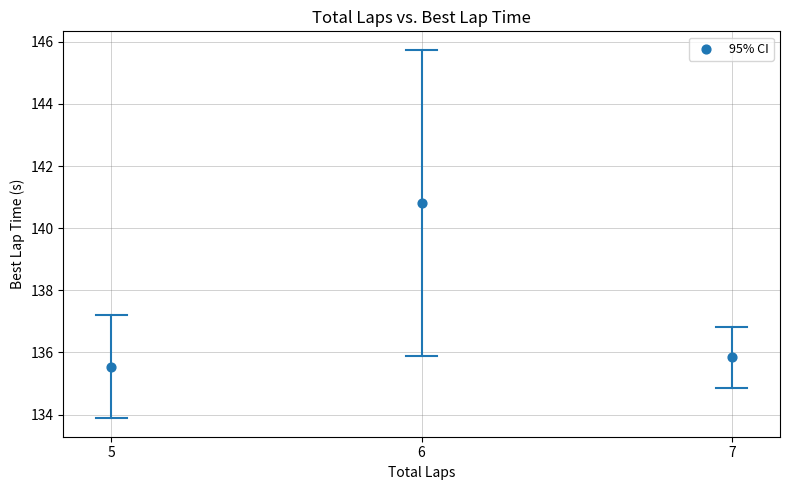

What is the average X value?

6.0